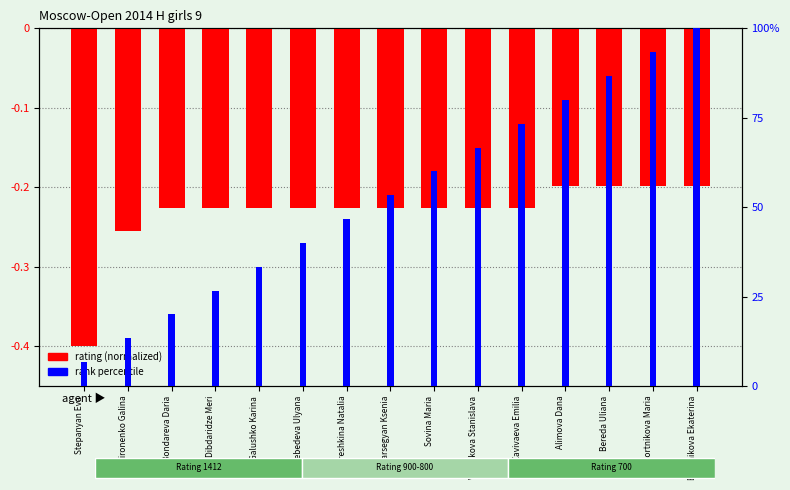

What value does the rank percentile series have at Oreshkina Natalia?

46.7